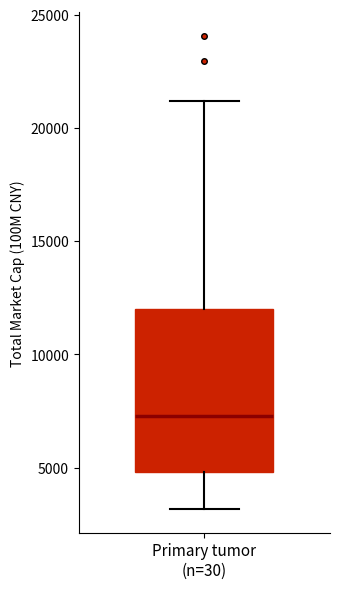

Read this box plot against the y-axis: the position of the median line, the range covered by the box, and the ends of both whiskers. The values are not printed on the chart, so give them approximately, as read against the axis.

median 7500, box 5000 to 12000, whiskers 3000 to 21000